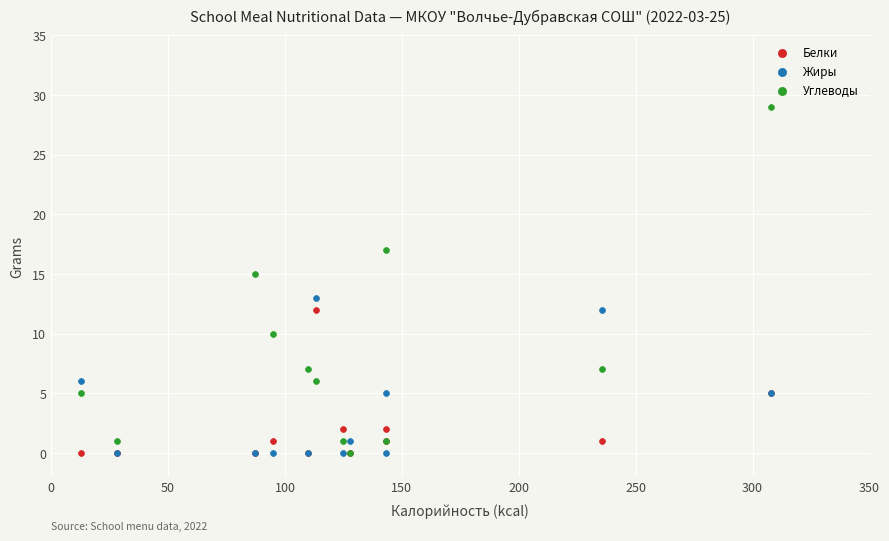

What are all the series names shown in the legend?

Белки, Жиры, Углеводы